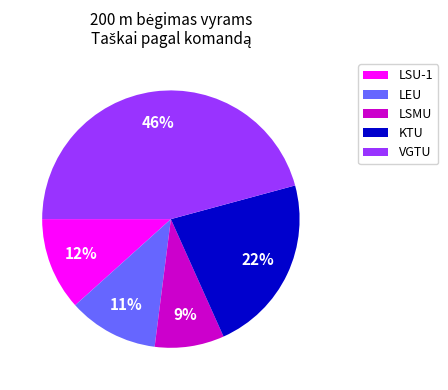

What is the smallest slice in the pie chart?

LSMU